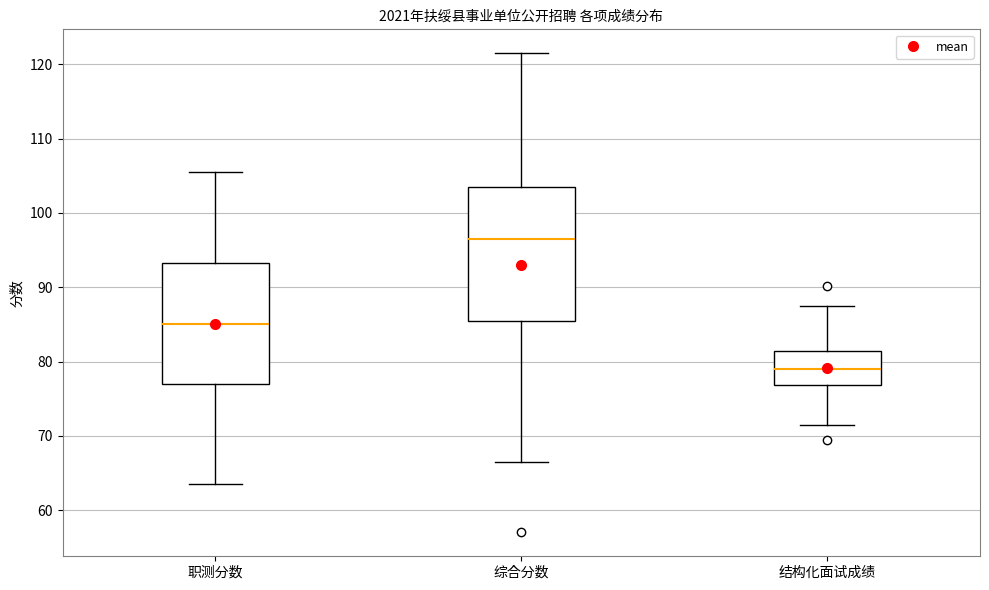

Comparing the boxes themselves (not the whiskers), which one is the tallest?

综合分数